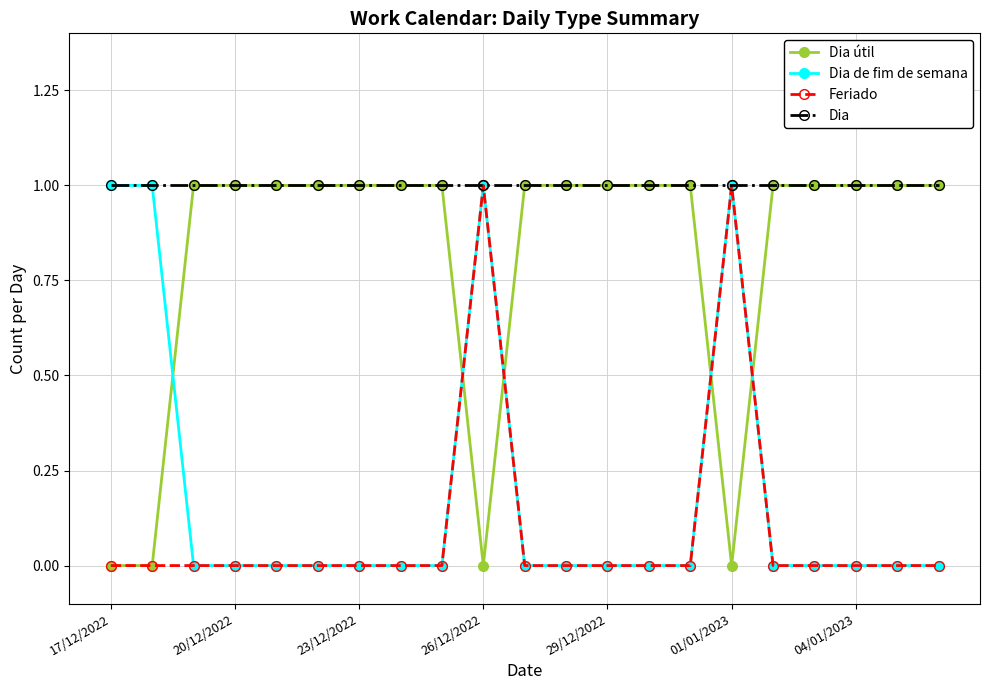

What are all the series names shown in the legend?

Dia útil, Dia de fim de semana, Feriado, Dia